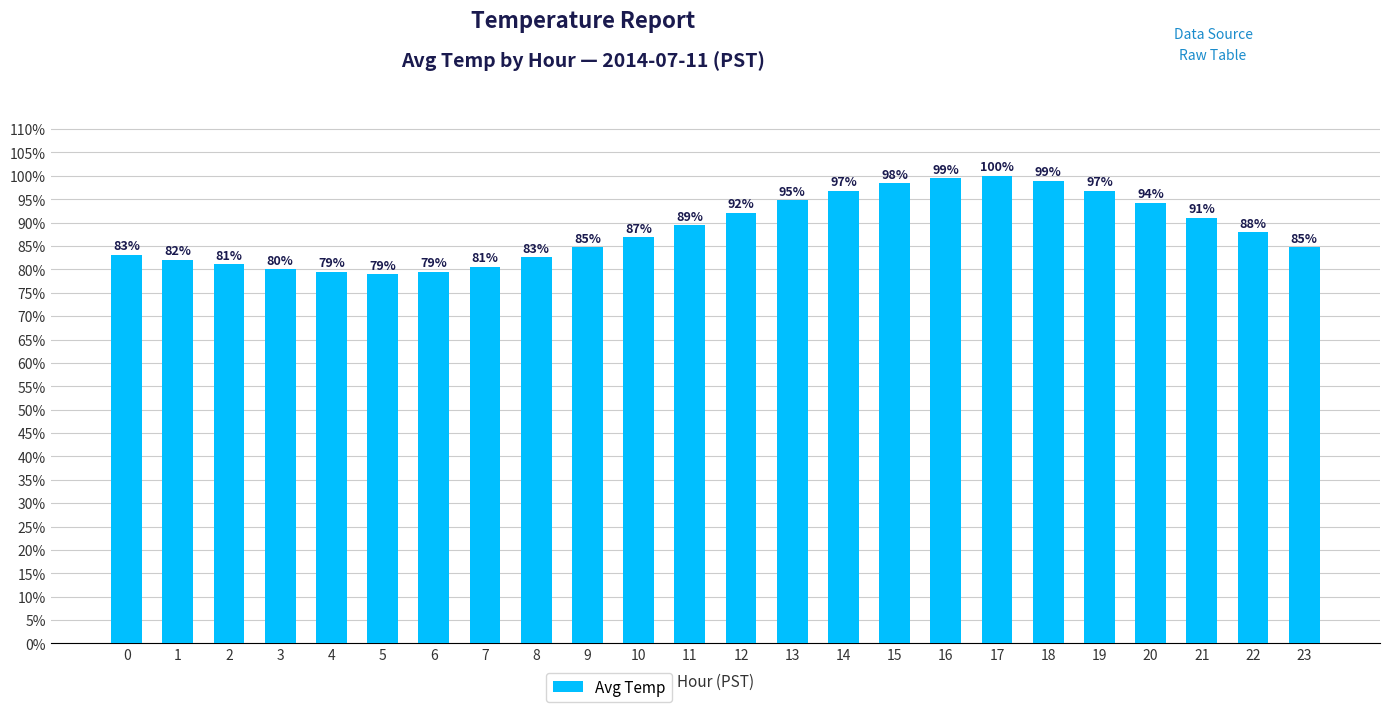

Reading left to right, what are all the values shown in this chart?

0.8	0.8	0.8	0.8	0.8	0.8	0.8	0.8	0.8	0.8	0.9	0.9	0.9	0.9	1.0	1.0	1.0	1.0	1.0	1.0	0.9	0.9	0.9	0.8